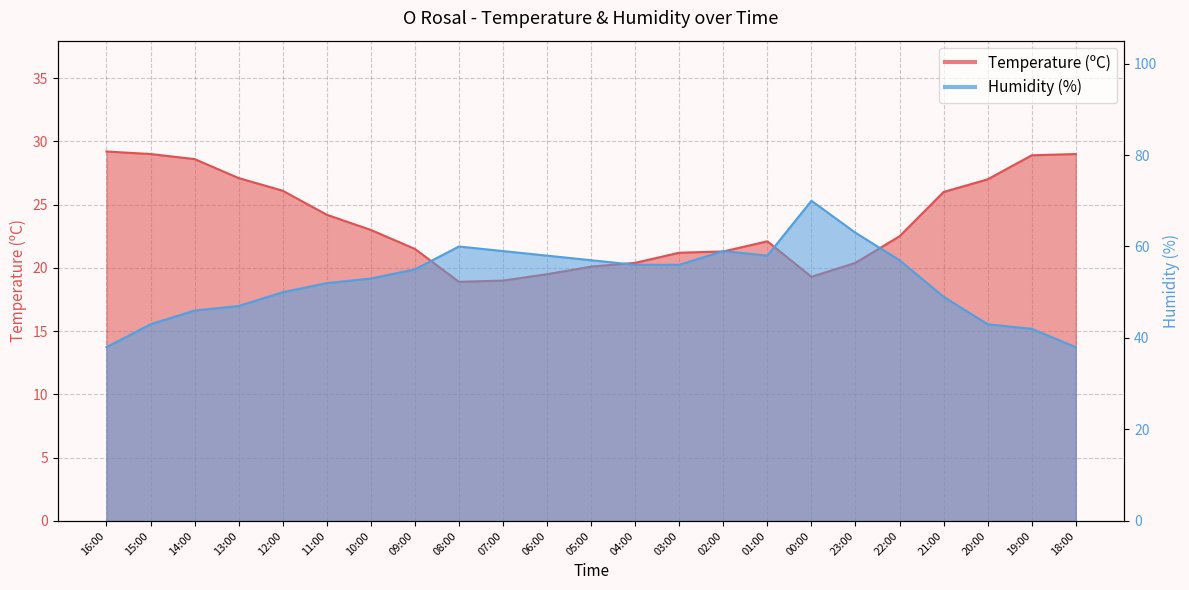

Where is Temperature (ºC) nearest to the value 24?

11:00